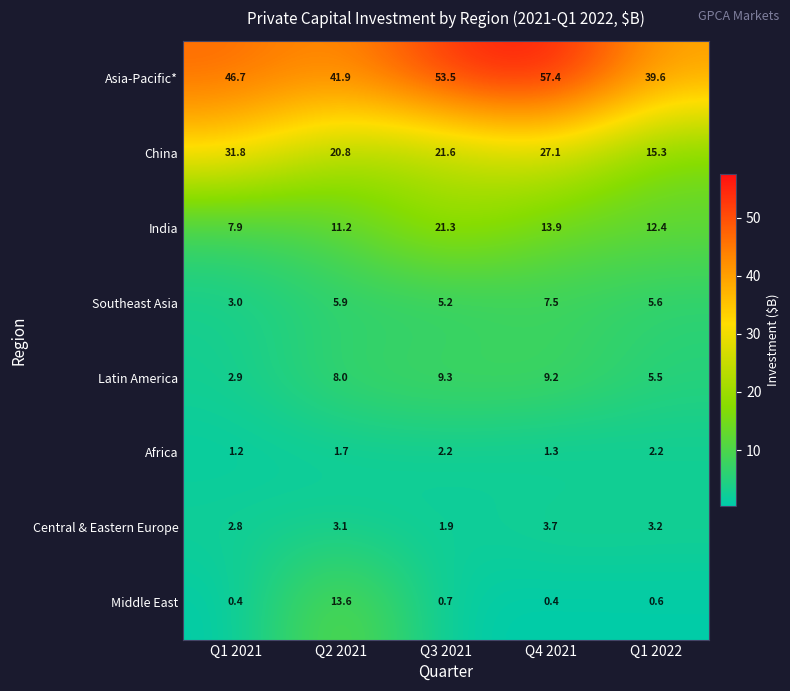

What is the minimum value shown in the chart?

0.4